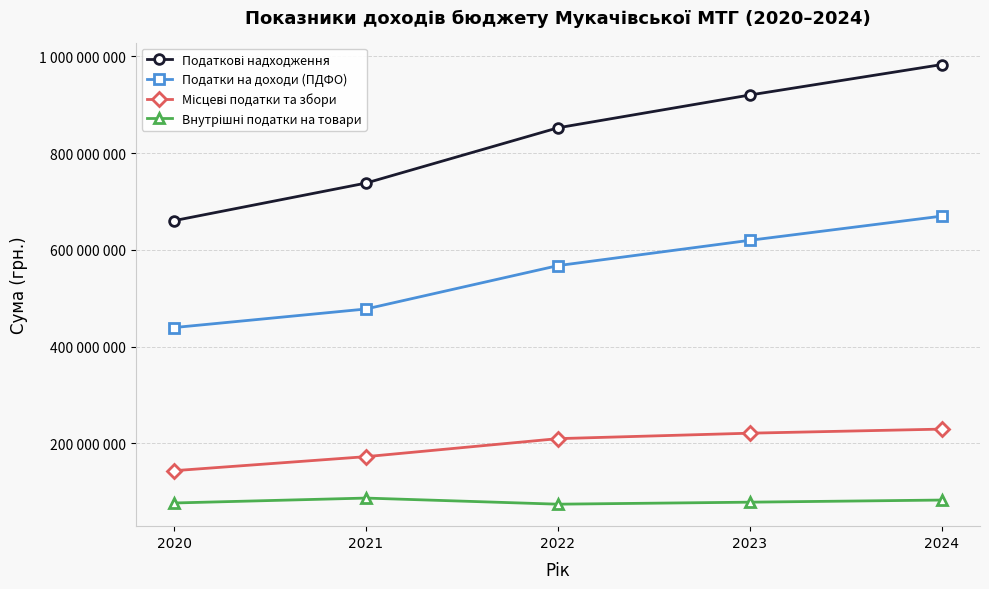

Does the chart have visible grid lines?

Yes